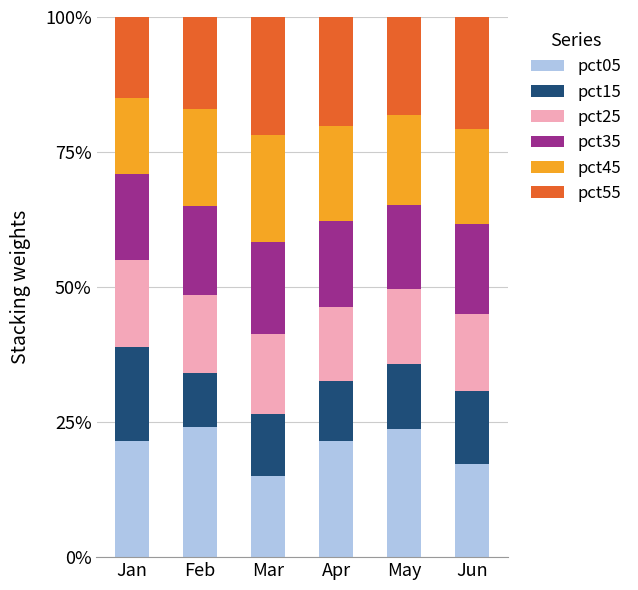

What are all the series names shown in the legend?

pct05, pct15, pct25, pct35, pct45, pct55